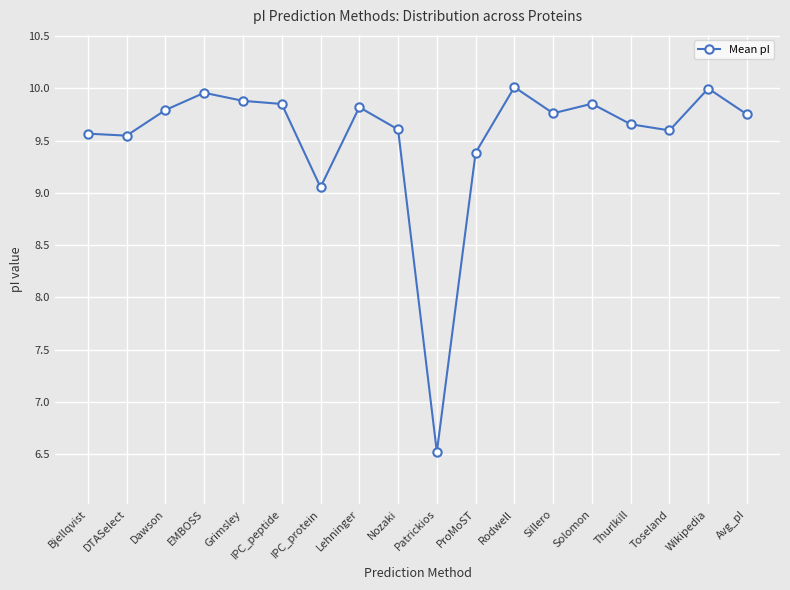

Is it true that the value at Wikipedia is 6.6?

False